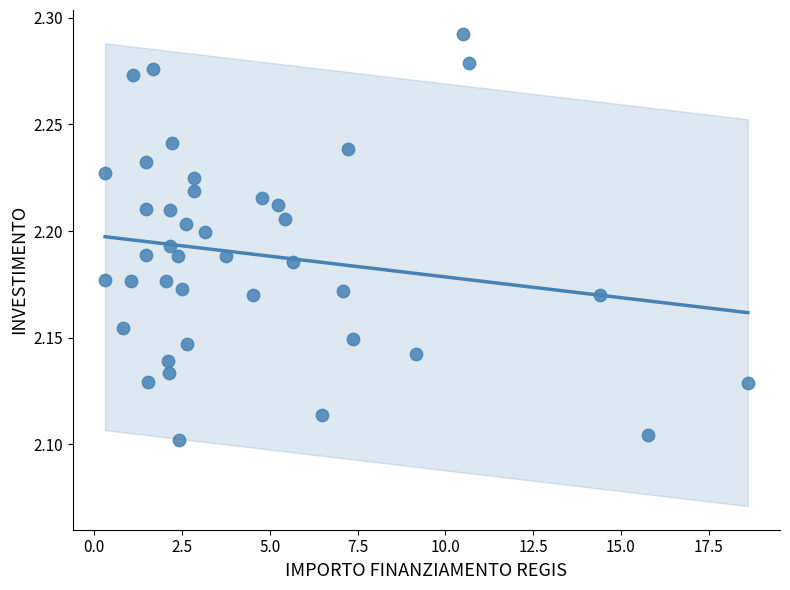

What is the range of X values (max minus min)?

18.3